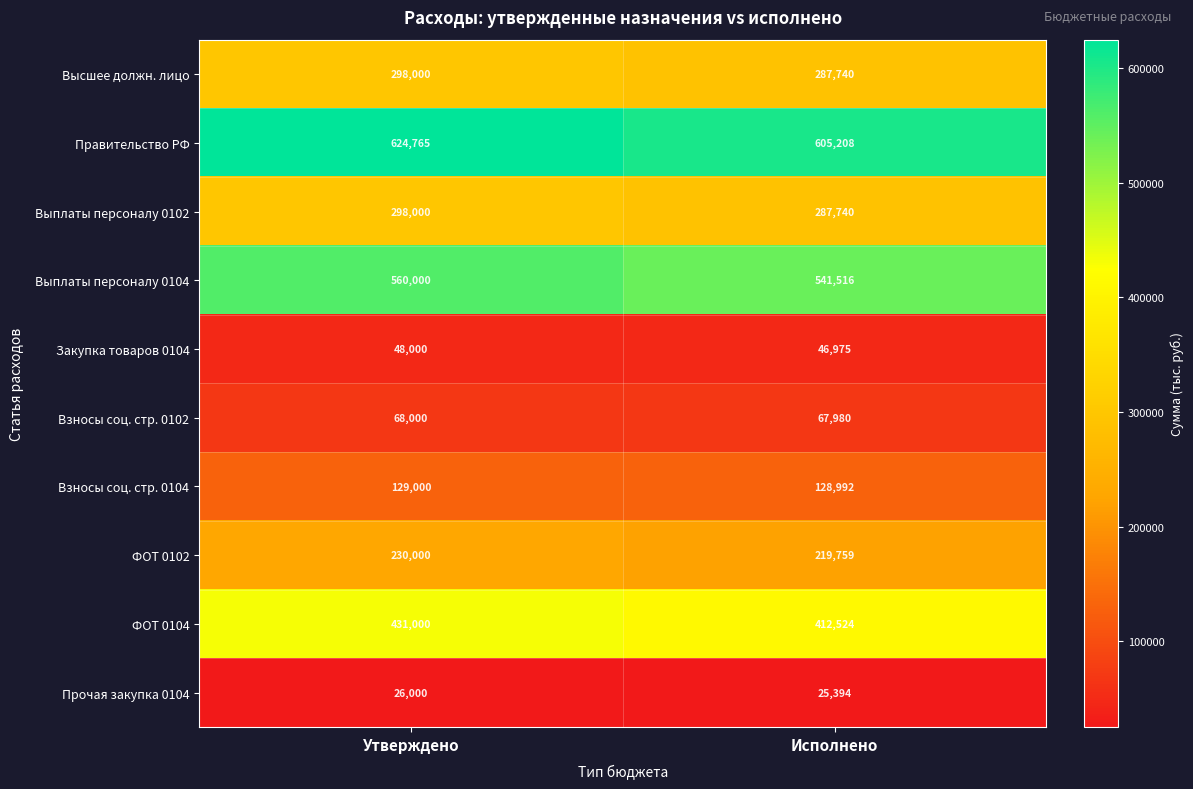

Reading left to right, transcribe all the data shown in this chart.

Высшее должн. лицо: Утверждено=298000	Исполнено=287740
Правительство РФ: Утверждено=624765	Исполнено=605208
Выплаты персоналу 0102: Утверждено=298000	Исполнено=287740
Выплаты персоналу 0104: Утверждено=560000	Исполнено=541516
Закупка товаров 0104: Утверждено=48000	Исполнено=46975
Взносы соц. стр. 0102: Утверждено=68000	Исполнено=67980
Взносы соц. стр. 0104: Утверждено=129000	Исполнено=128992
ФОТ 0102: Утверждено=230000	Исполнено=219759
ФОТ 0104: Утверждено=431000	Исполнено=412524
Прочая закупка 0104: Утверждено=26000	Исполнено=25394